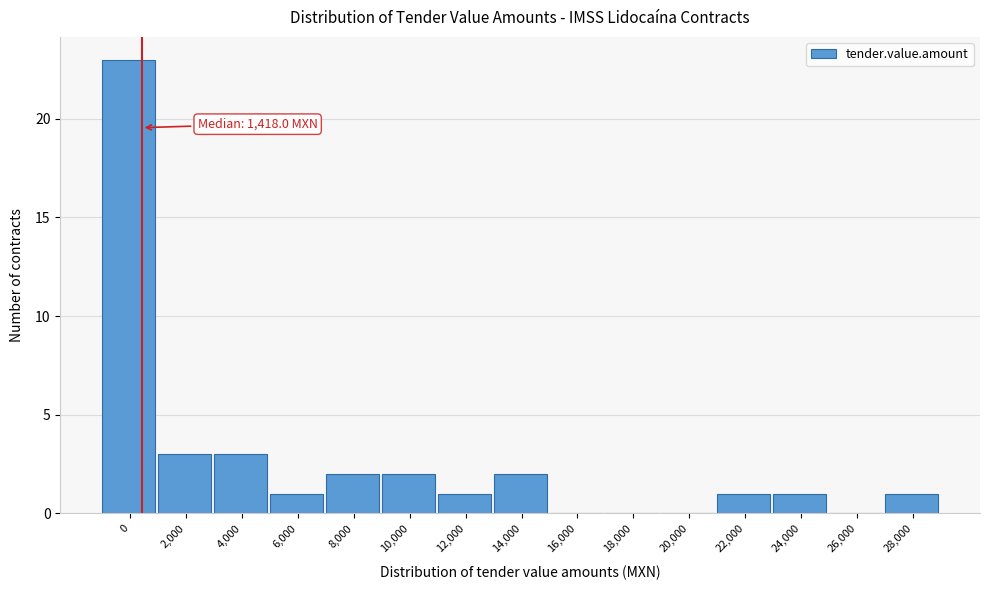

Reading right to left, list all the values displayed in this chart.

28,000=1	26,000=0	24,000=1	22,000=1	20,000=0	18,000=0	16,000=0	14,000=2	12,000=1	10,000=2	8,000=2	6,000=1	4,000=3	2,000=3	0=23